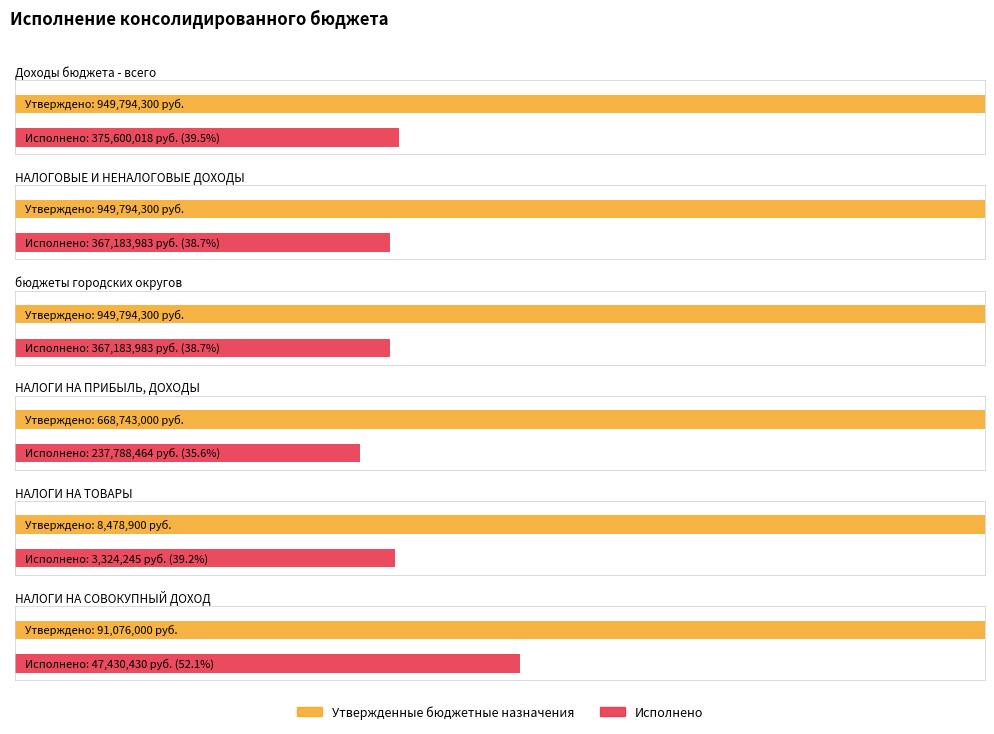

Is it true that Утвержденные бюджетные назначения equals 949794300.0 at Доходы бюджета - всего?

True